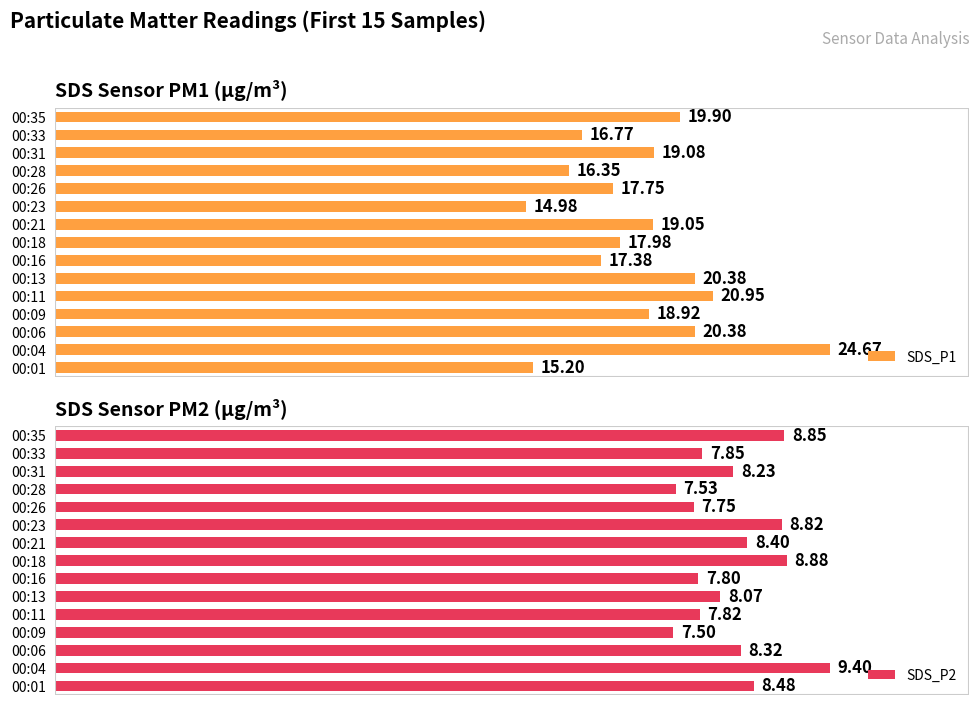

List the series in order of their peak value, lowest first.

SDS_P2, SDS_P1